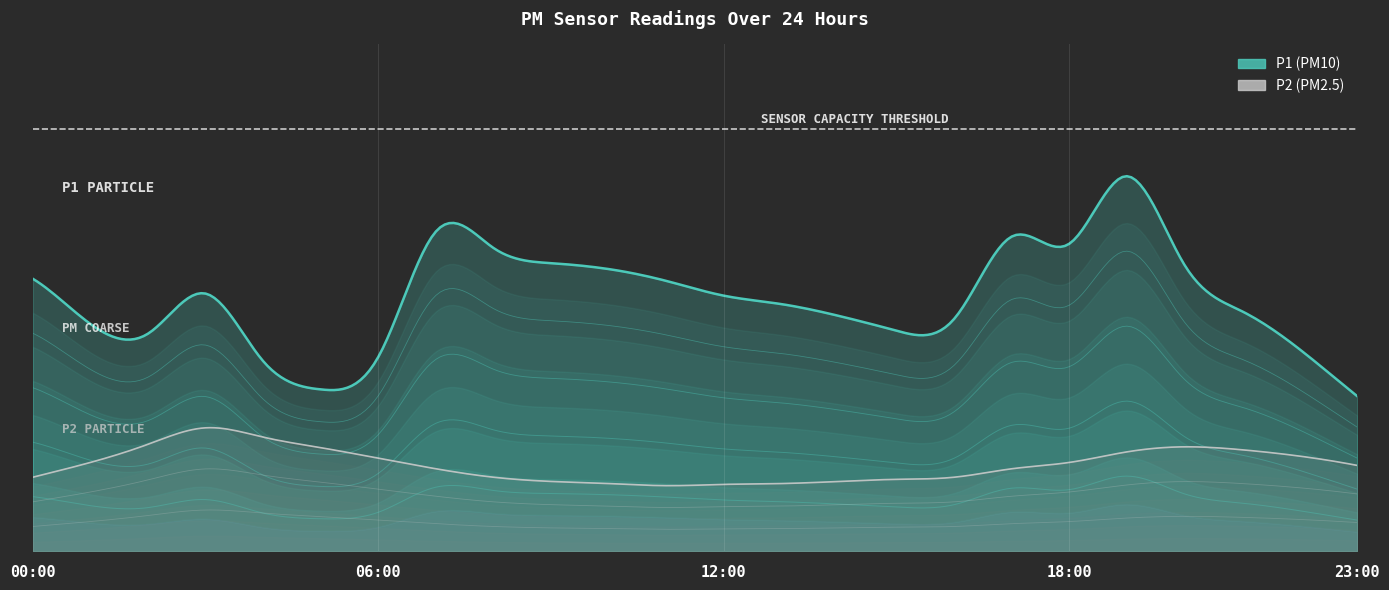

What is the value of the P1 point at the 8th from the left?

7.6